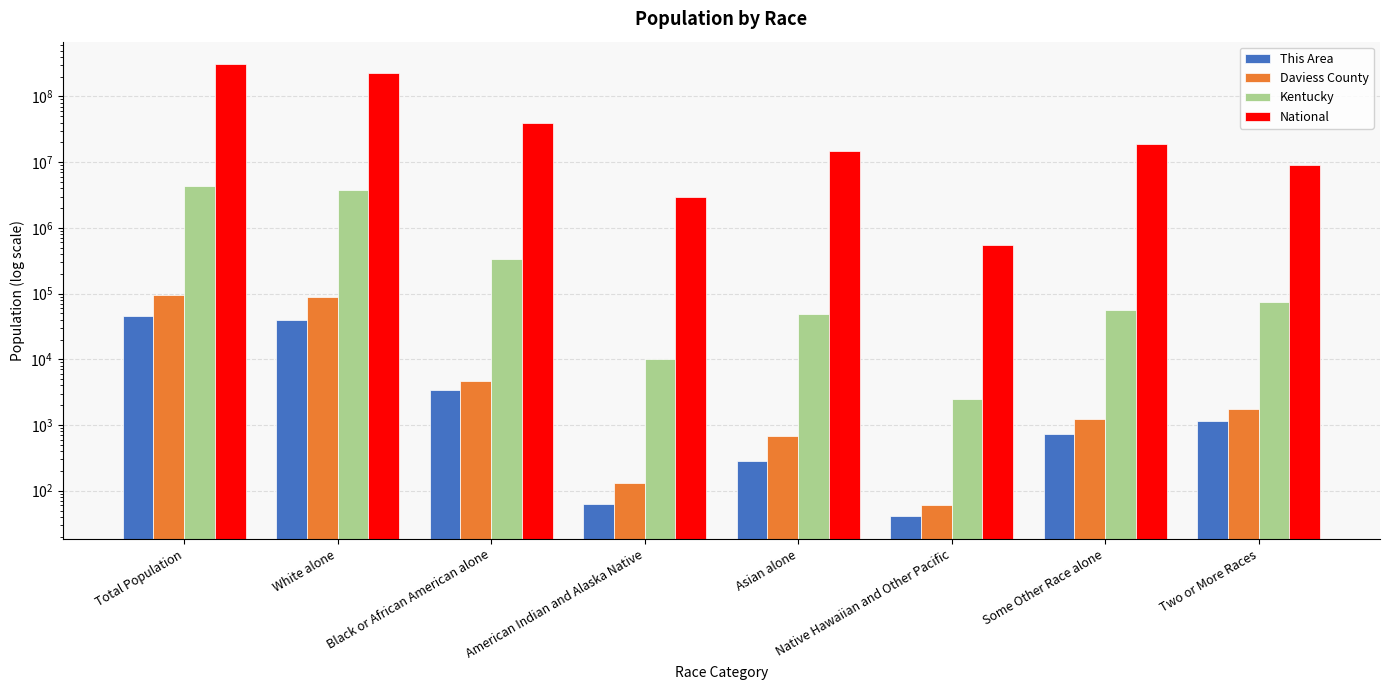

What are all the series names shown in the legend?

This Area, Daviess County, Kentucky, National